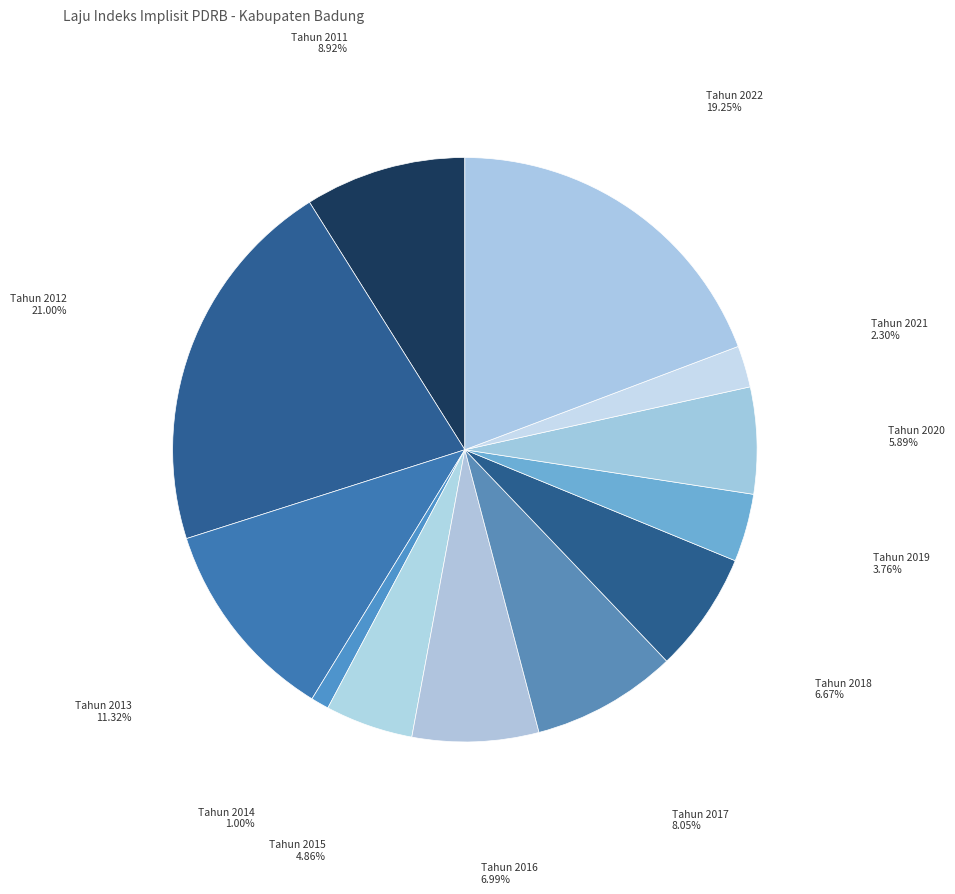

True or false: Tahun 2020 accounts for 1% of the total.

False